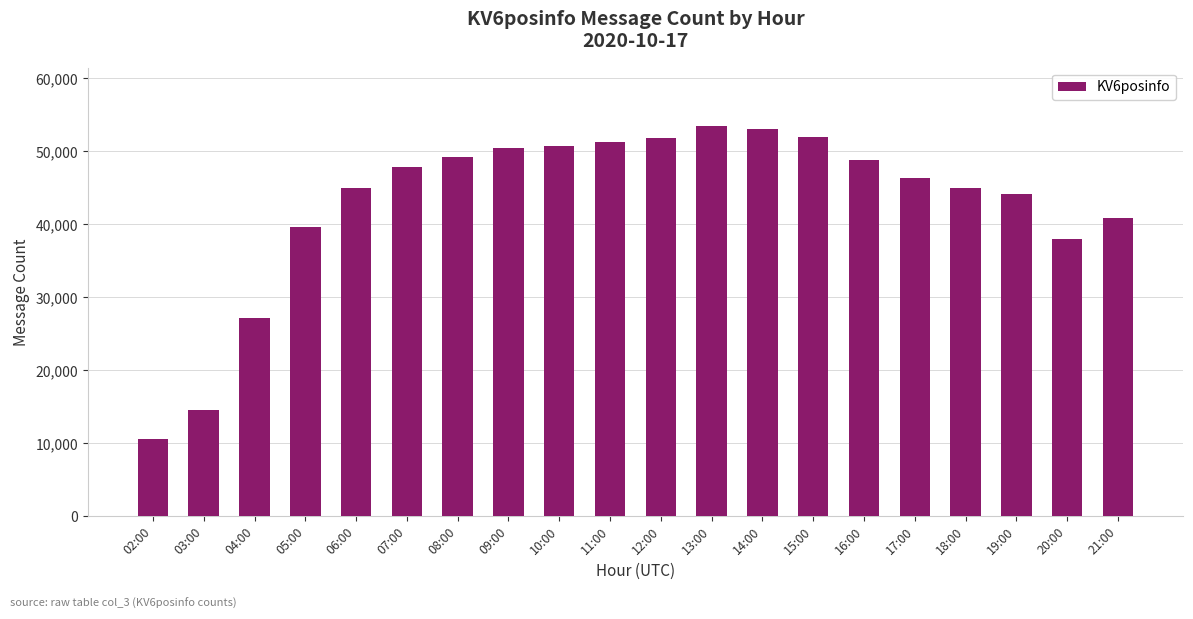

Is it true that the value at 10:00 is 50682?

True